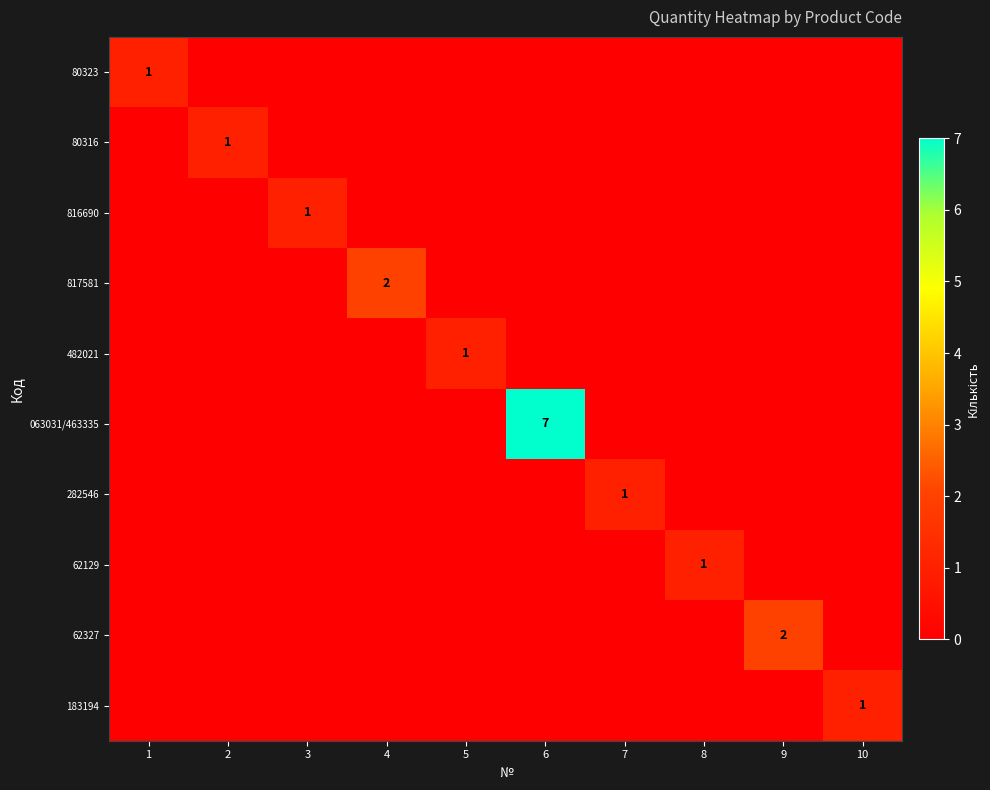

True or false: 62129 has a value of 0 at 8.

False